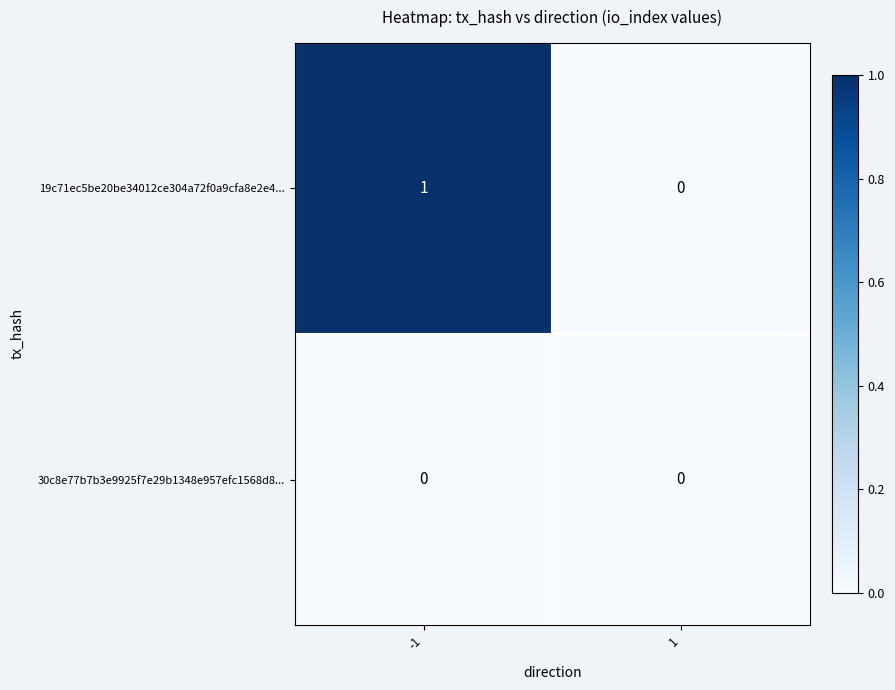

The value of 30c8e77b7b3e9925f7e29b1348e957efc1568d8... at 1 is 0. True or false?

True